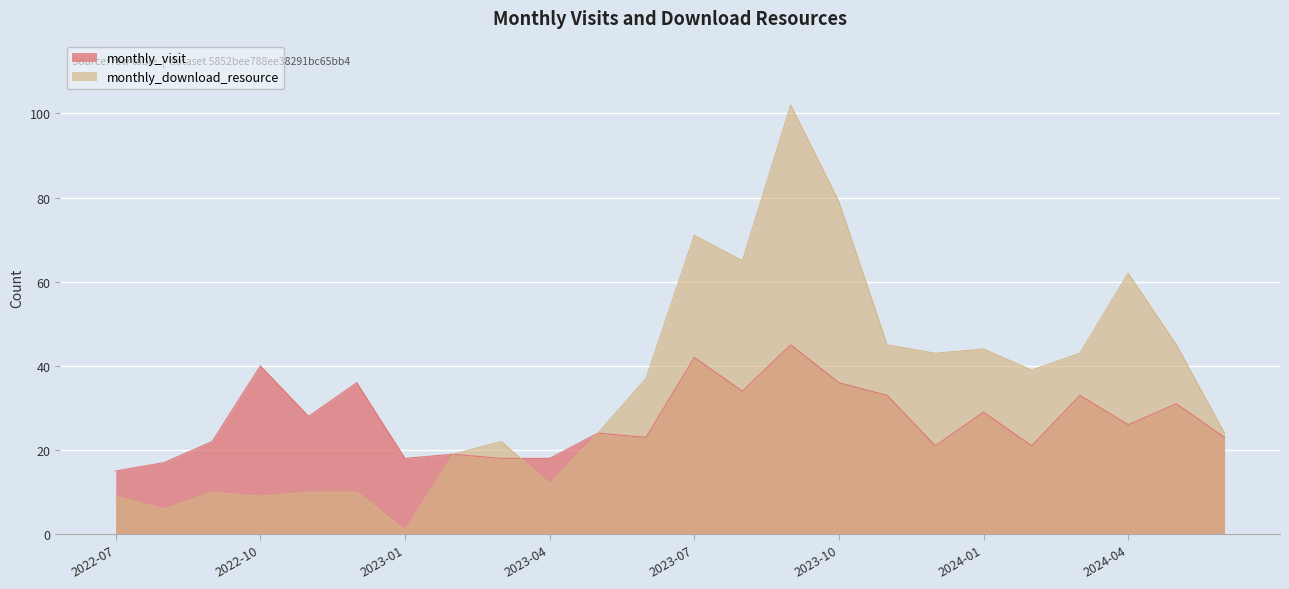

What is the greatest value displayed?

102